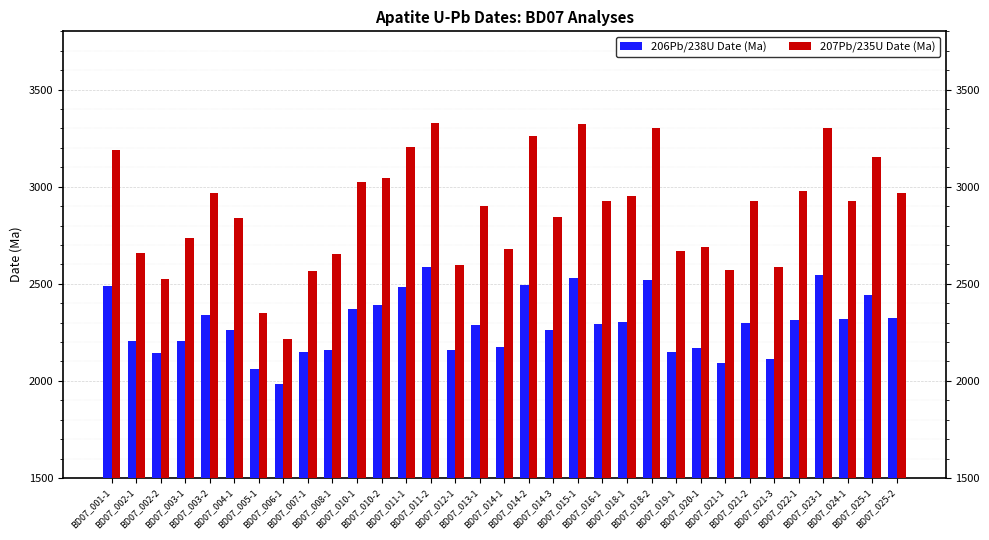

The 207Pb/235U Date (Ma) series shows 3043 at BD07_010-2. True or false?

True